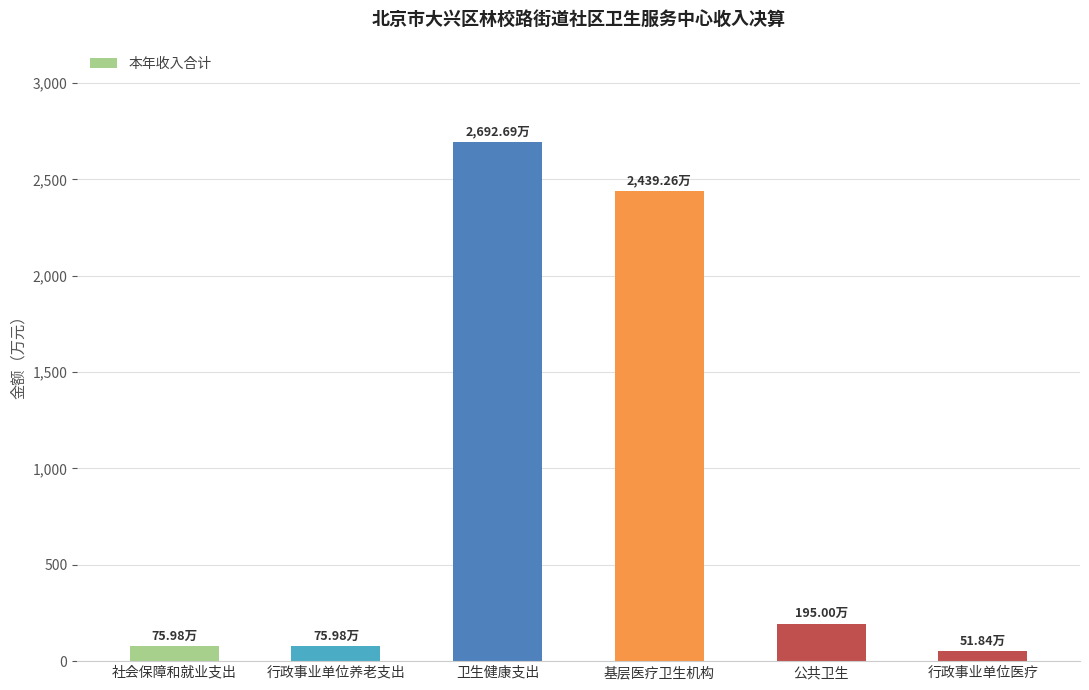

What is the difference between the maximum and minimum values?

2640.9